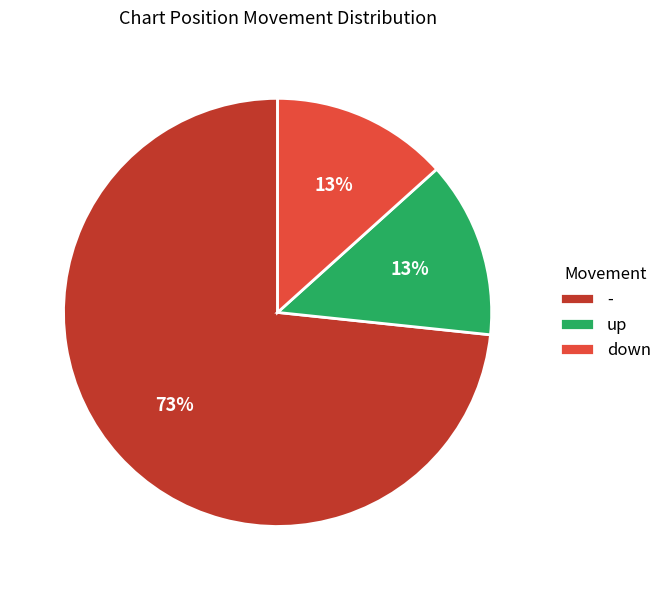

What is the majority slice?

-